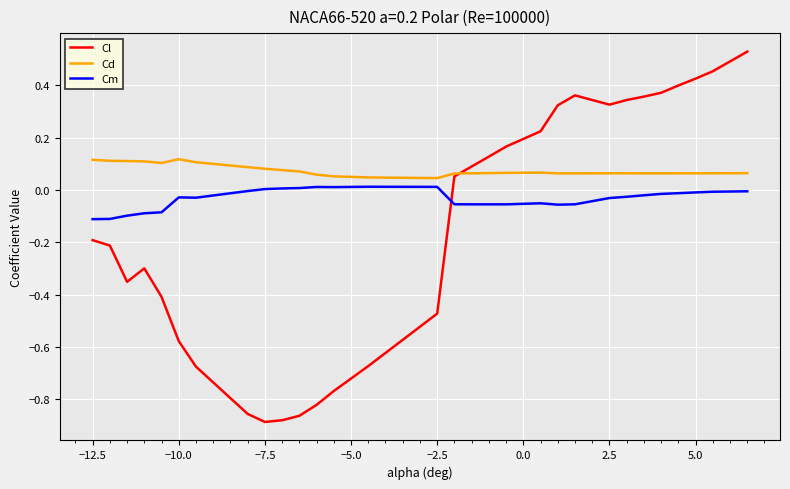

True or false: Cm and Cl intersect in this chart.

True